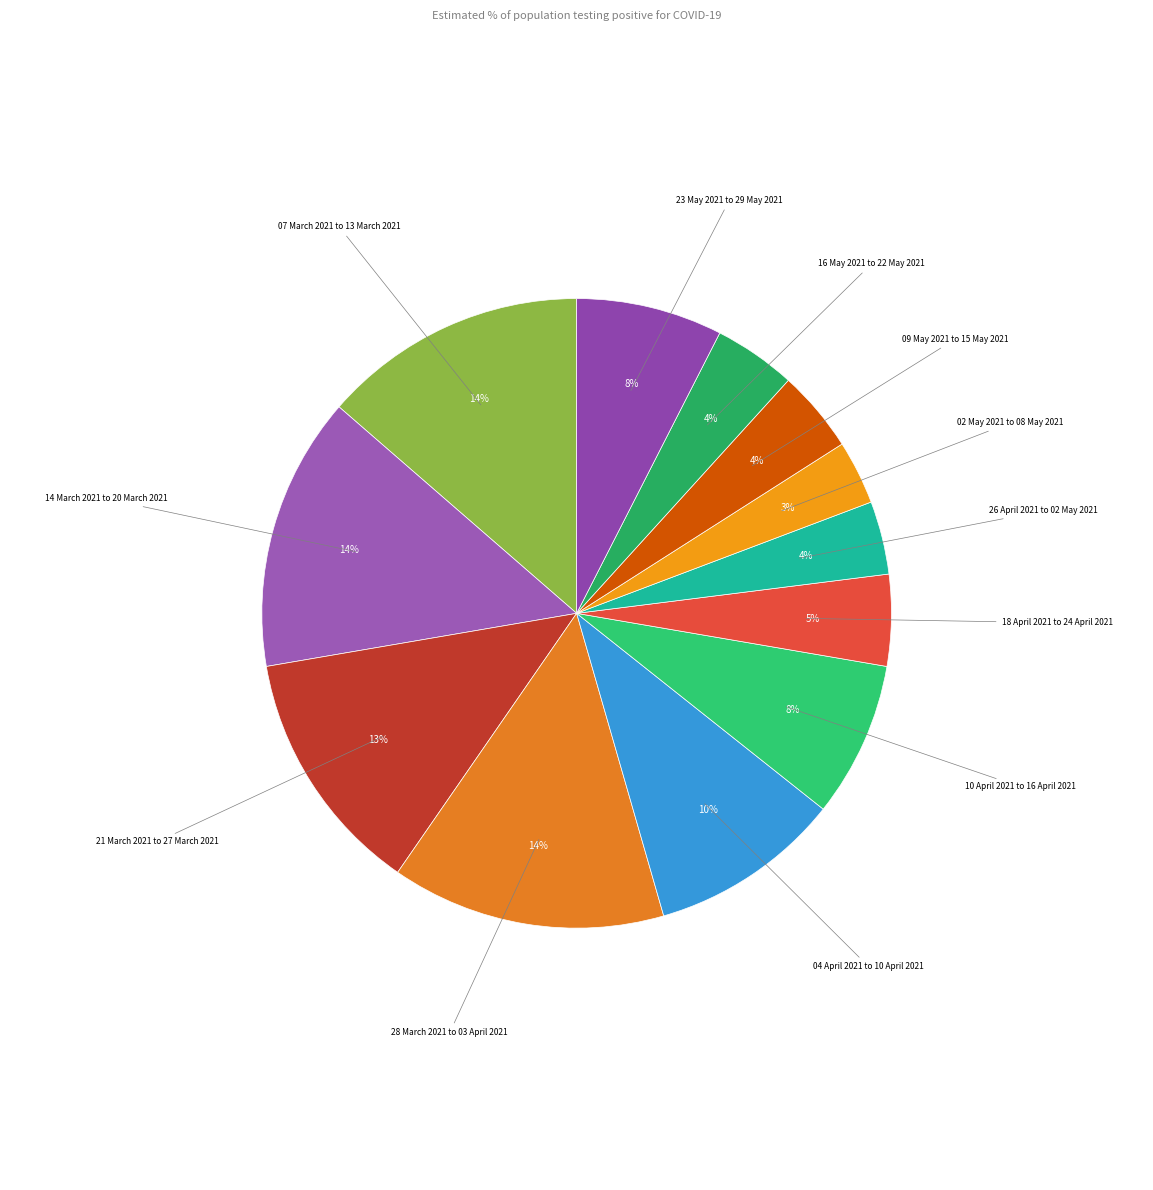

To the nearest percent, what is the difference between the largest and smallest slice percentages?

11%